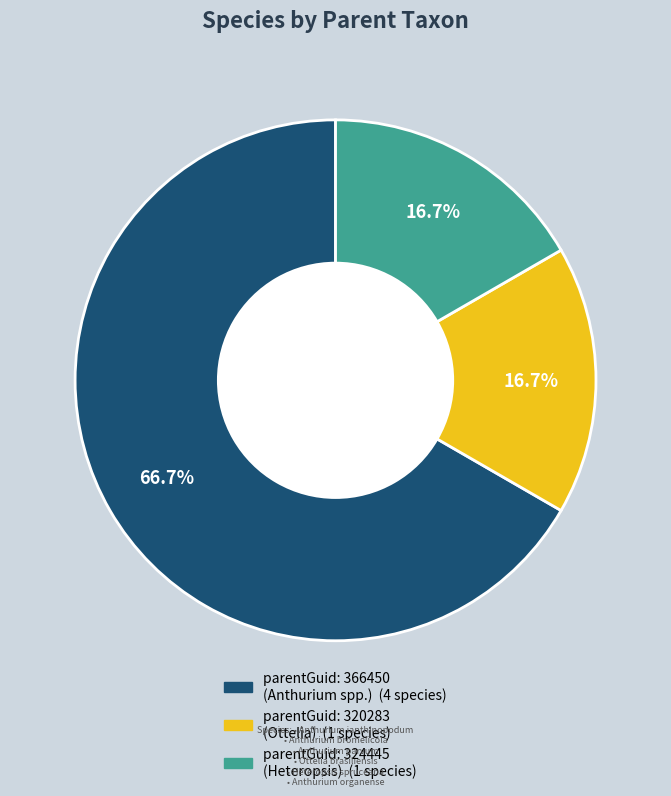

Is there a majority slice in this chart?

Yes